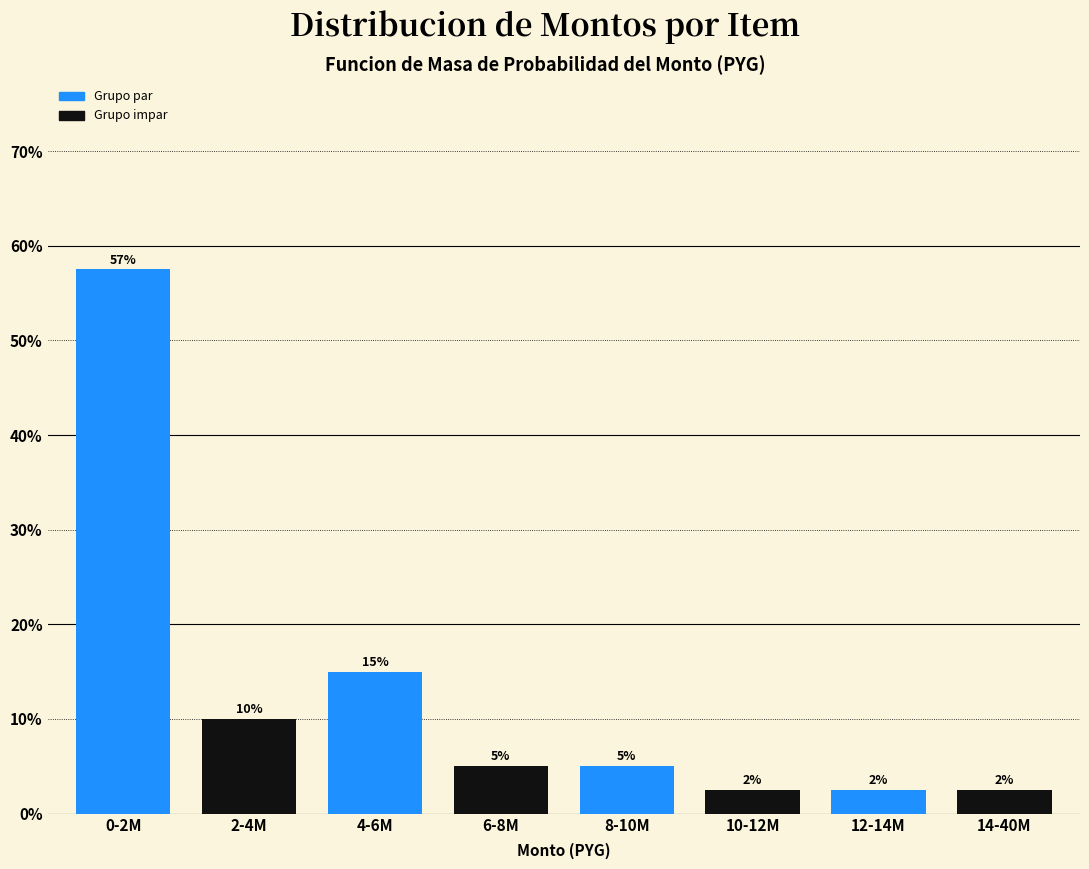

What is the smallest value displayed?

2.5